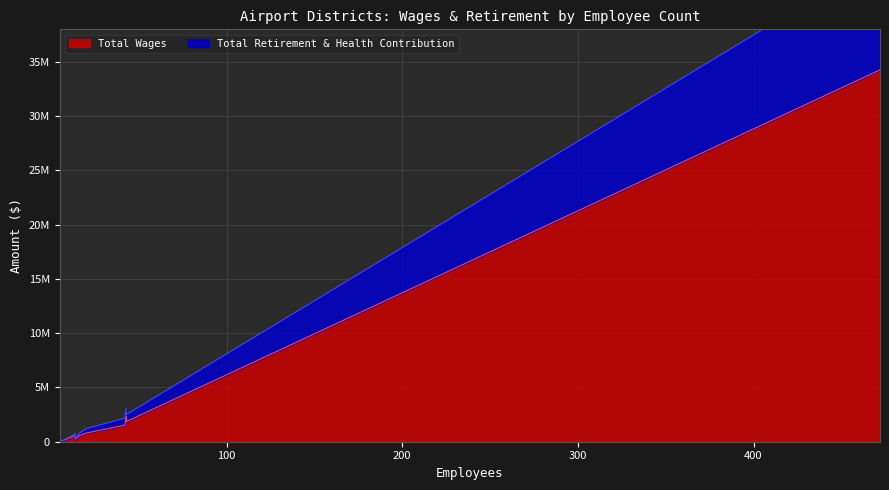

How many data points in Total Retirement & Health Contribution are above 404927?

4